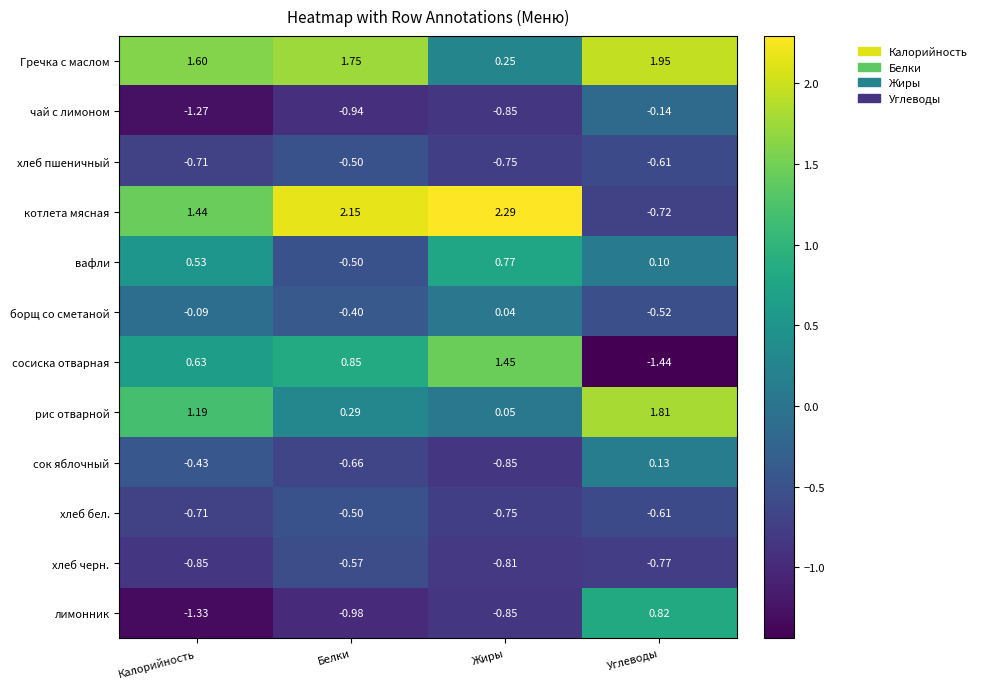

How many categories are shown in the chart?

4